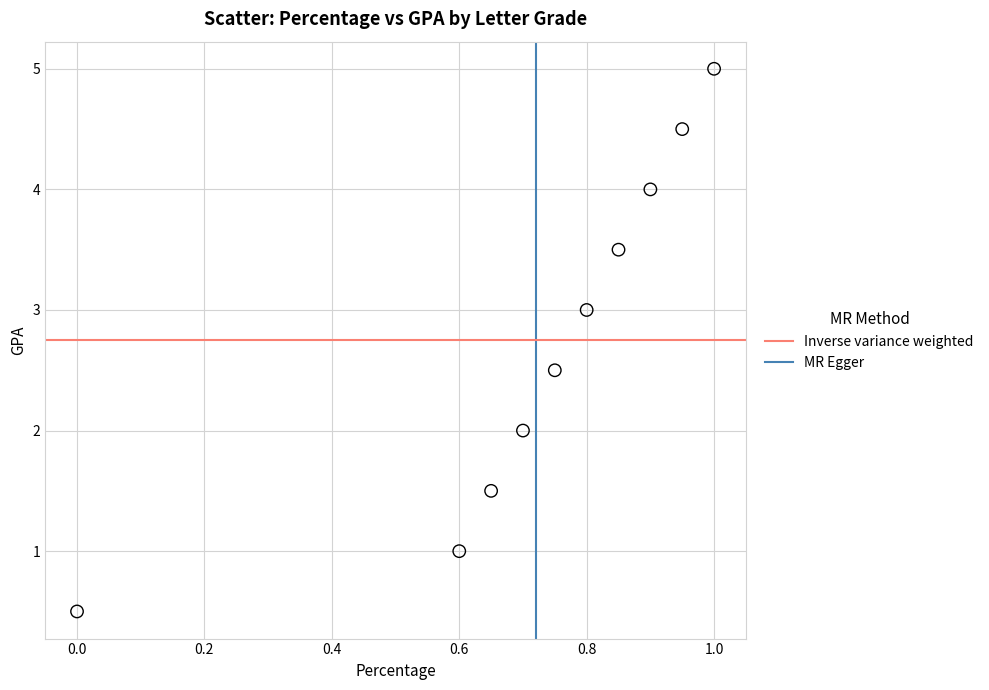

What is the average Y value?

2.8